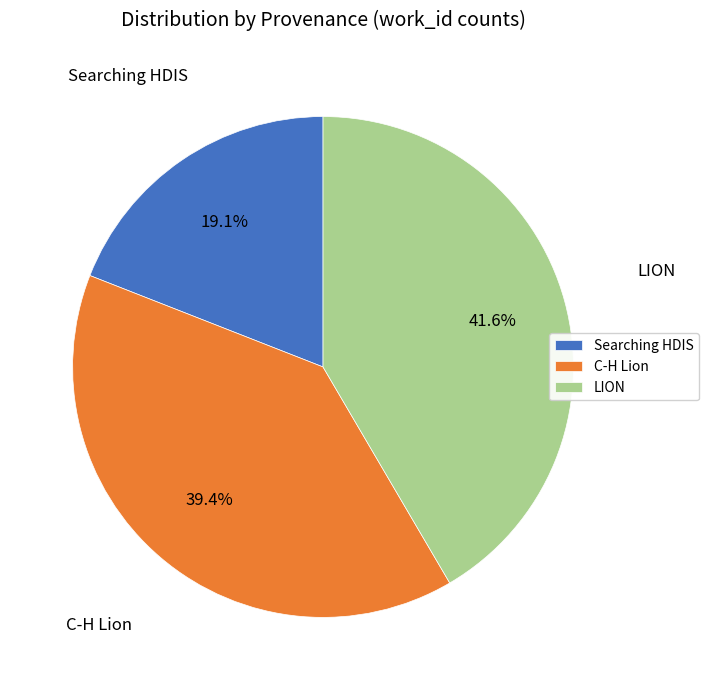

The LION slice represents 42% of the pie. True or false?

True